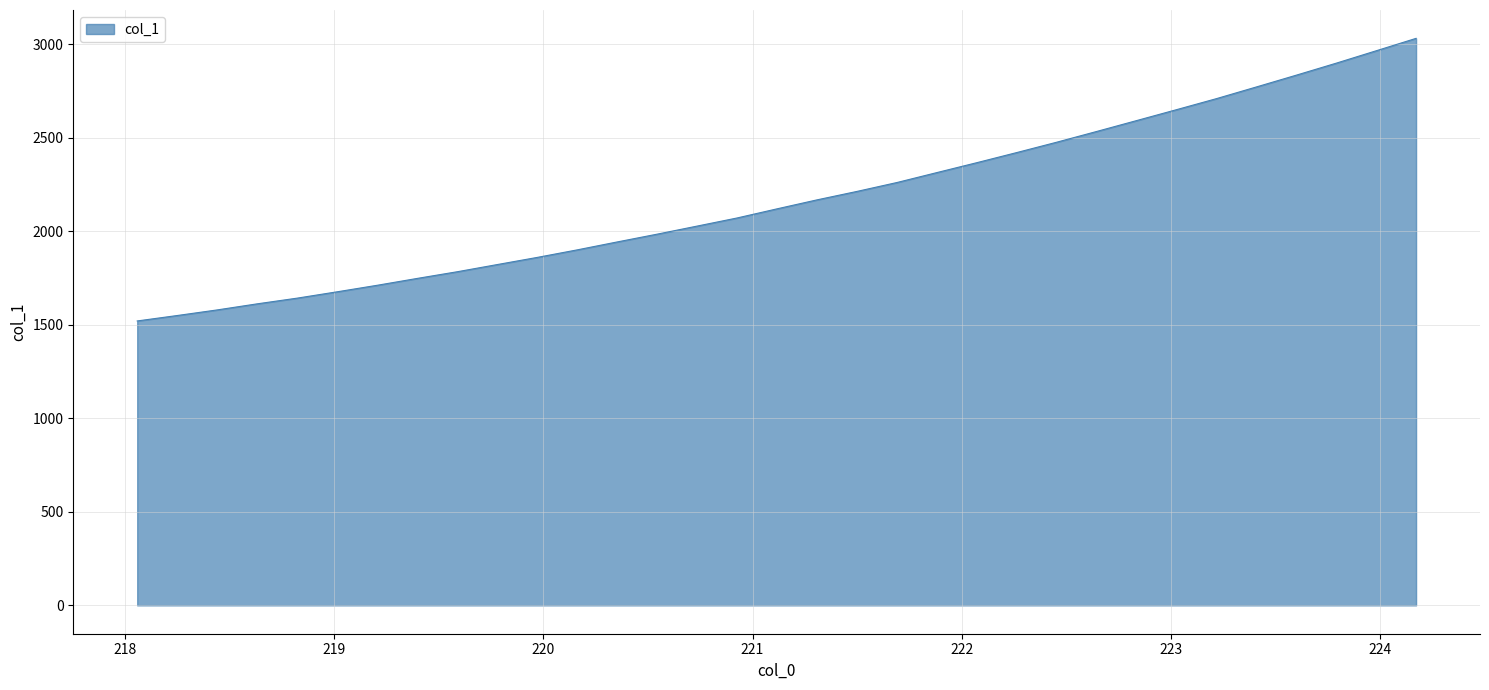

True or false: there are more than 2 points higher than both neighbors.

False